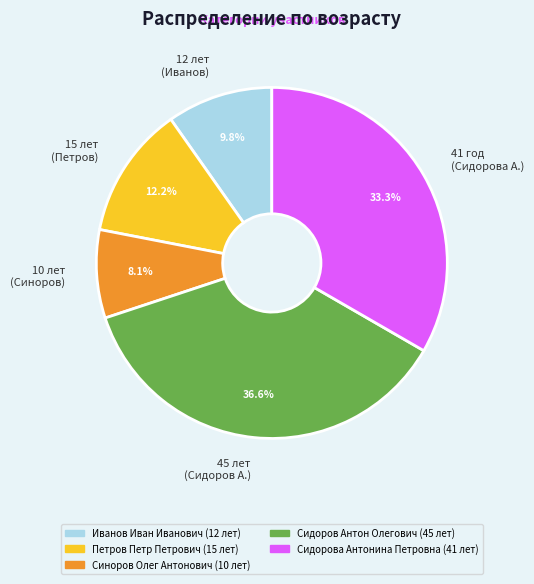

Do 41 год (Сидорова А.) and 45 лет (Сидоров А.) together represent more than half of the pie?

Yes